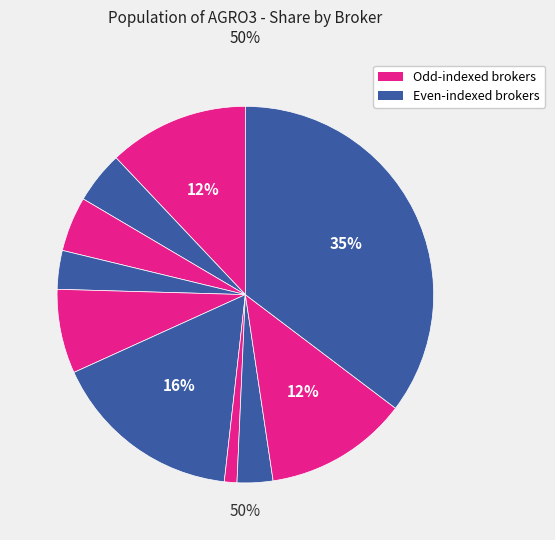

What percentage is the GENIAL INSTITUCIONAL CCTVM S/A slice, to the nearest percent?

16%